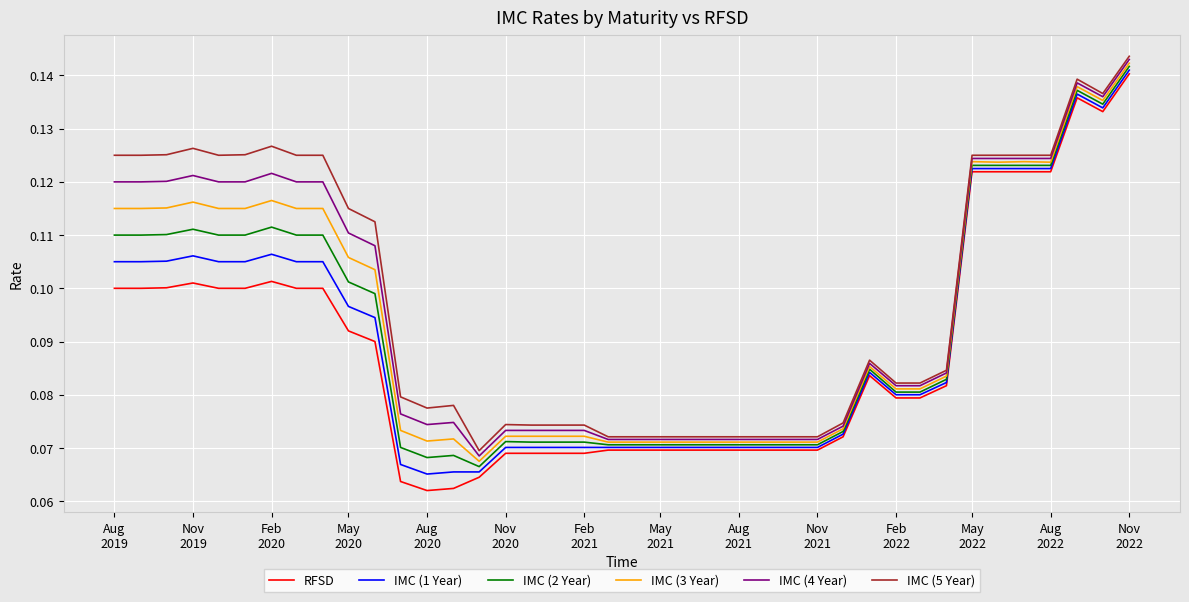

True or false: RFSD and IMC (4 Year) cross at least once.

False